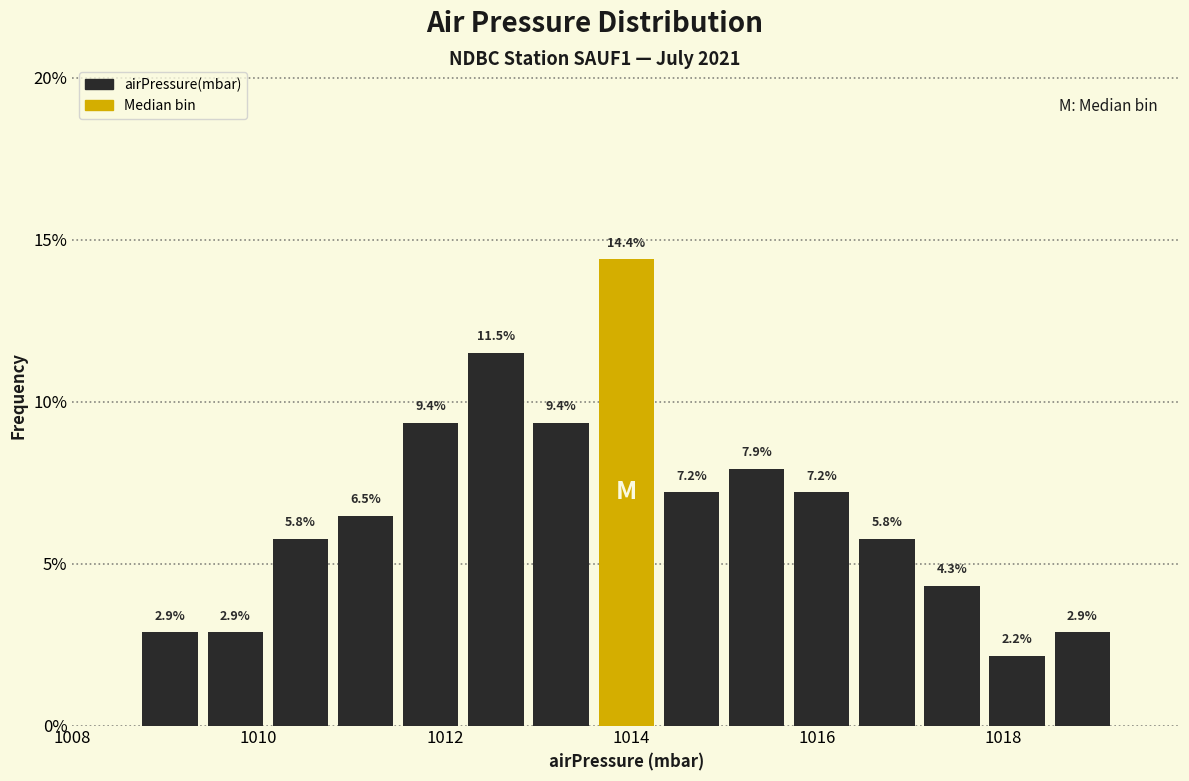

Around what value on the x-axis is the tallest bar? Give the approximate position of its centre, as read against the axis.

1014.0